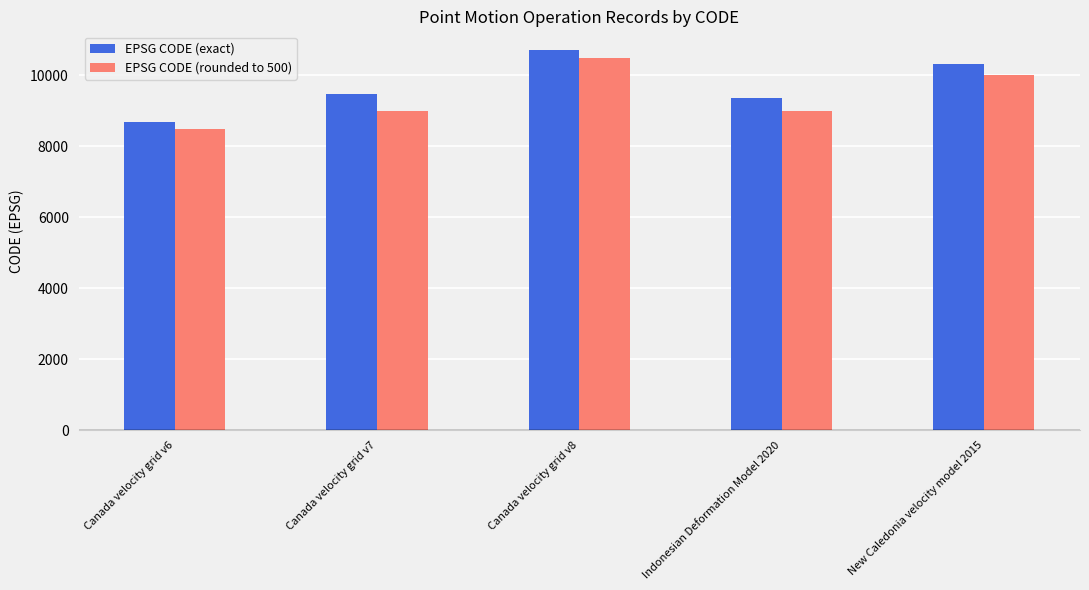

At which category does the chart reach its peak across all series?

Canada velocity grid v8